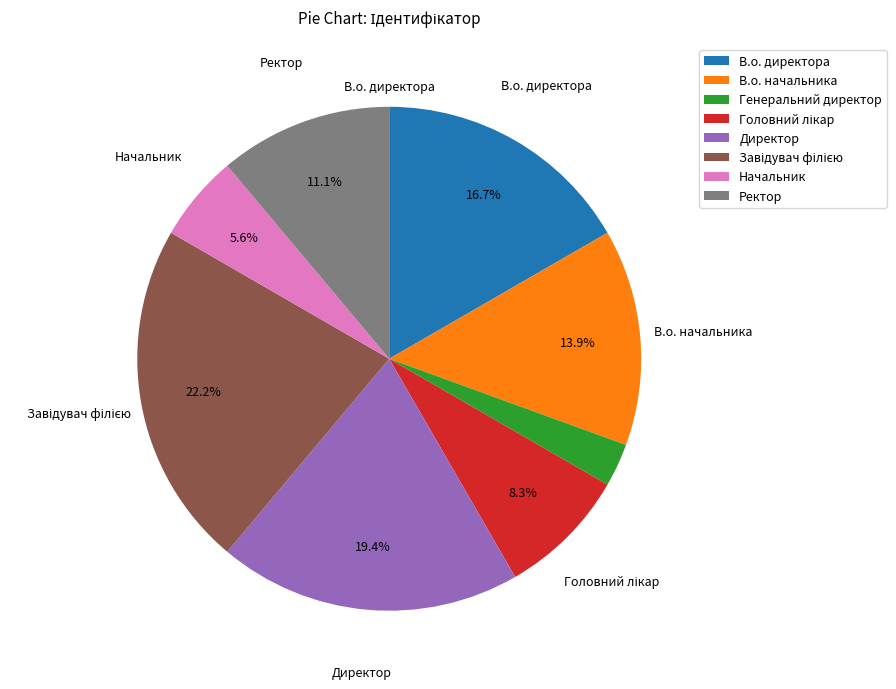

How many slices are in this pie chart?

8